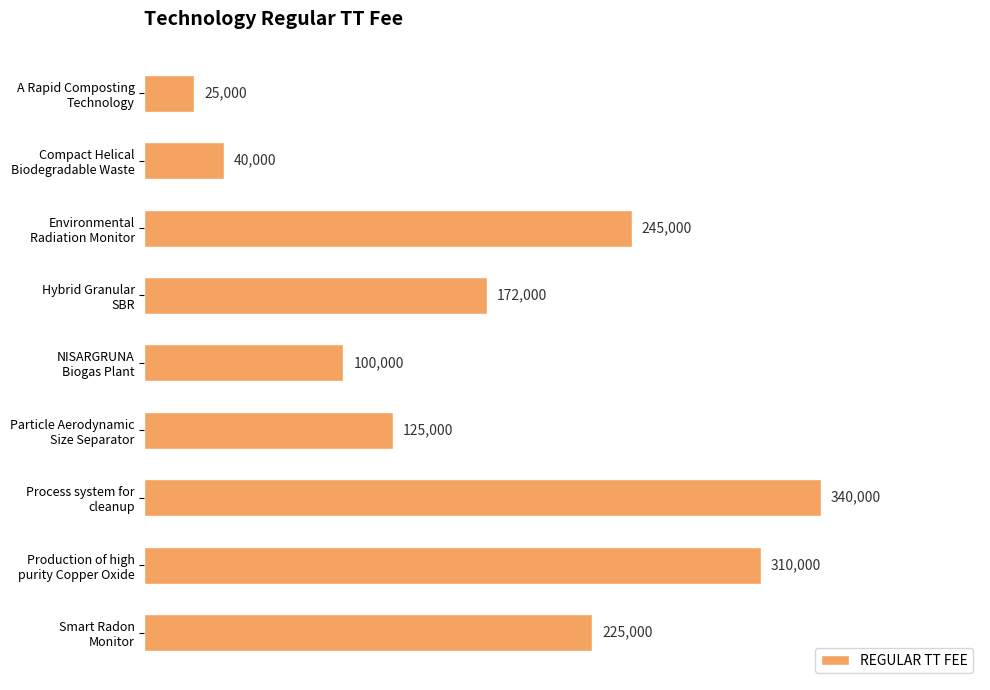

What is the difference between the second highest and second lowest values?

270000